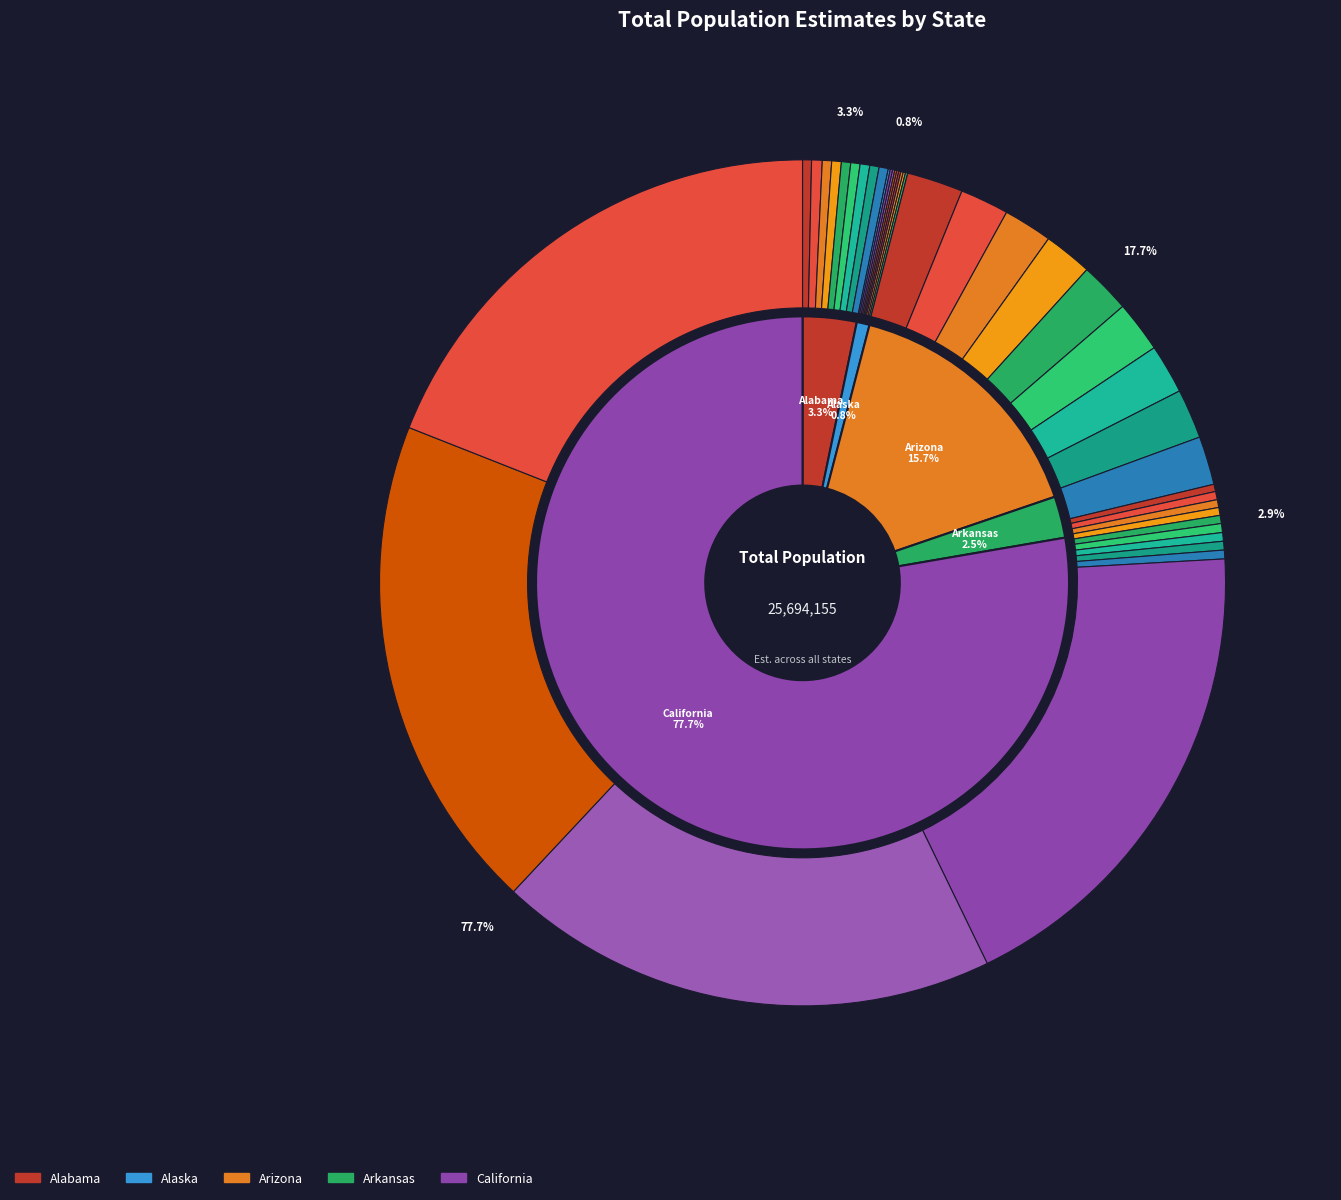

Which has a higher value, Arizona 2015 or Alabama 2014?

Arizona 2015